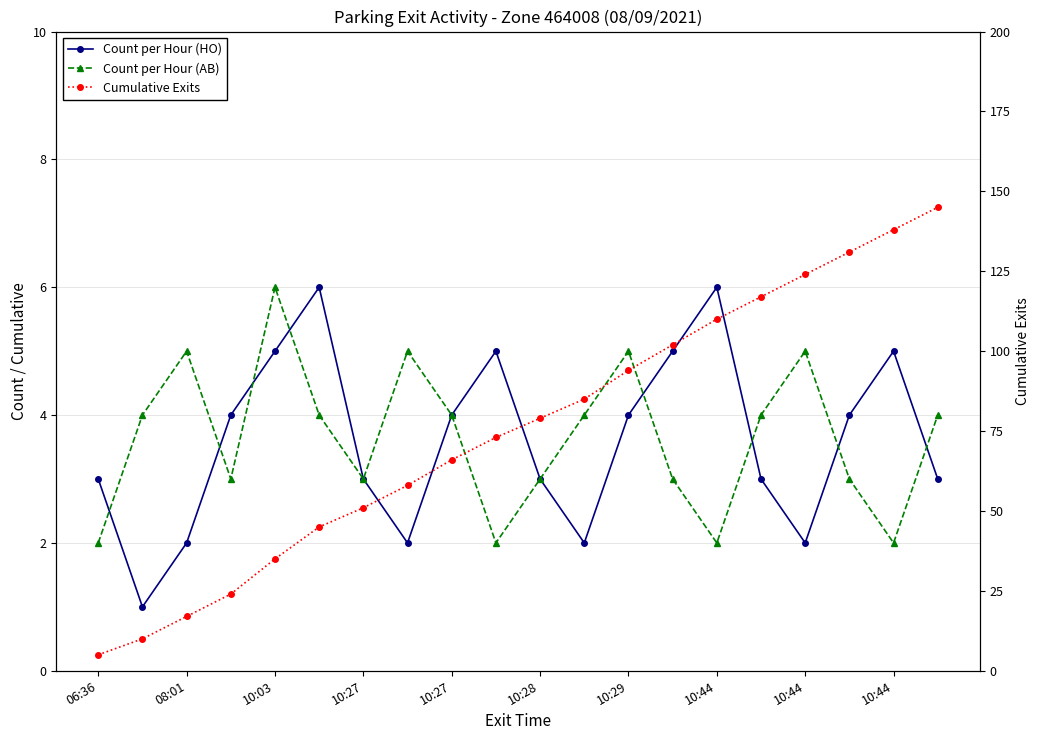

At which category is the sum across all series the highest?

19